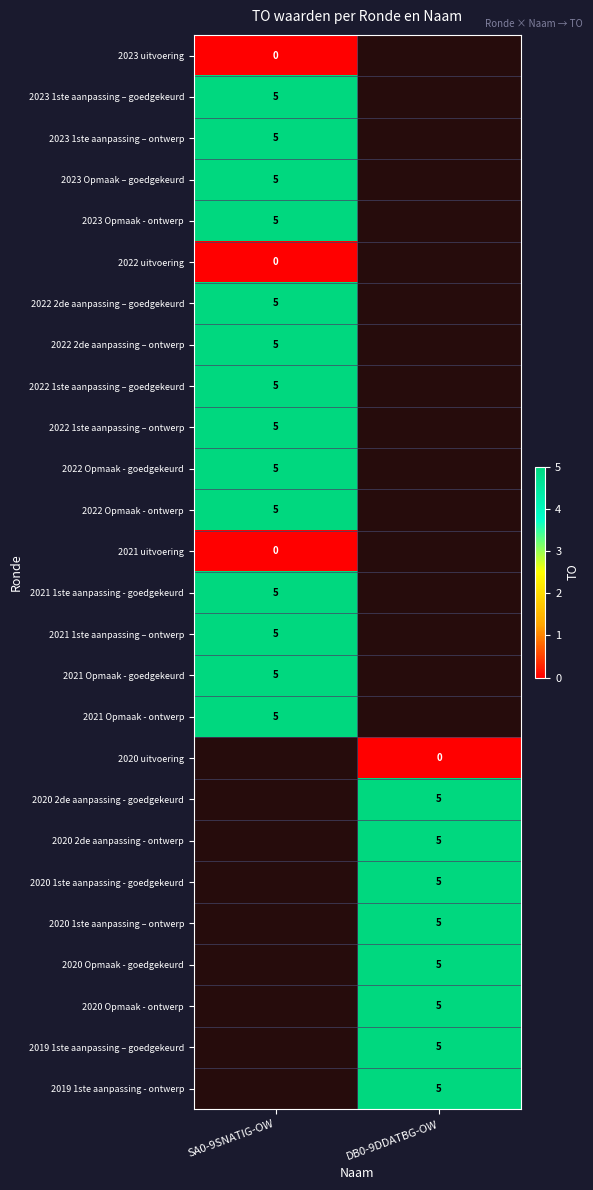

What is the spread (max minus min) of values at SA0-9SNATIG-OW?

5